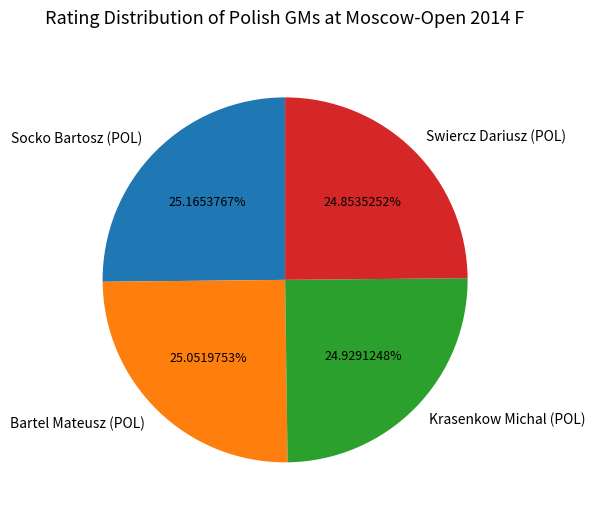

Does any single category account for the majority?

No